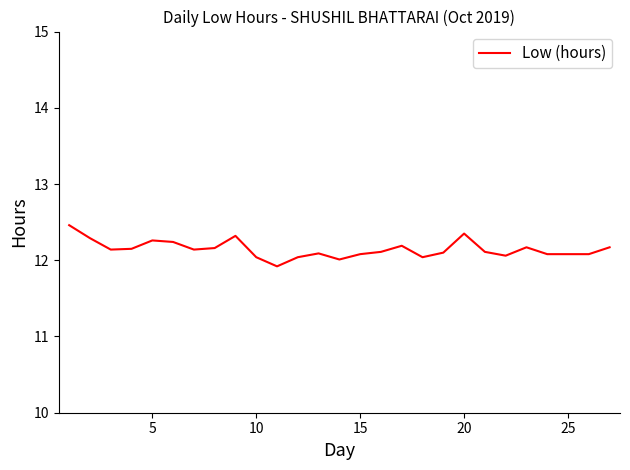

What is the minimum value shown in the chart?

11.9